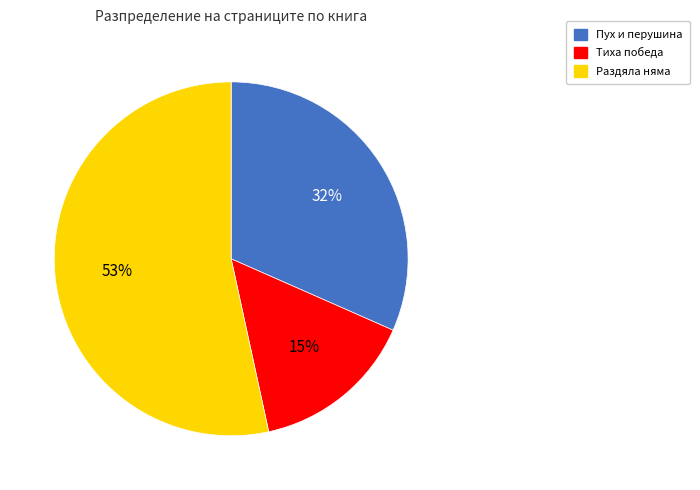

How many slices are in this pie chart?

3